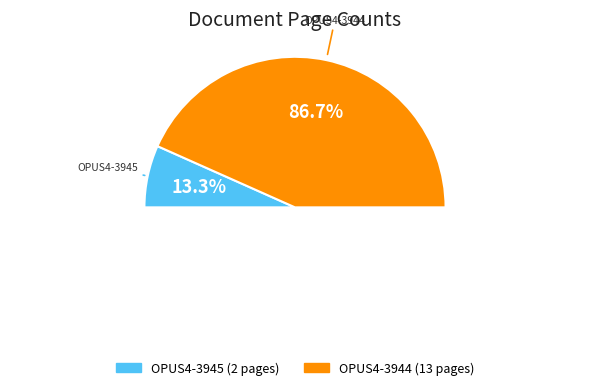

What percentage is the OPUS4-3944 slice, to the nearest percent?

87%